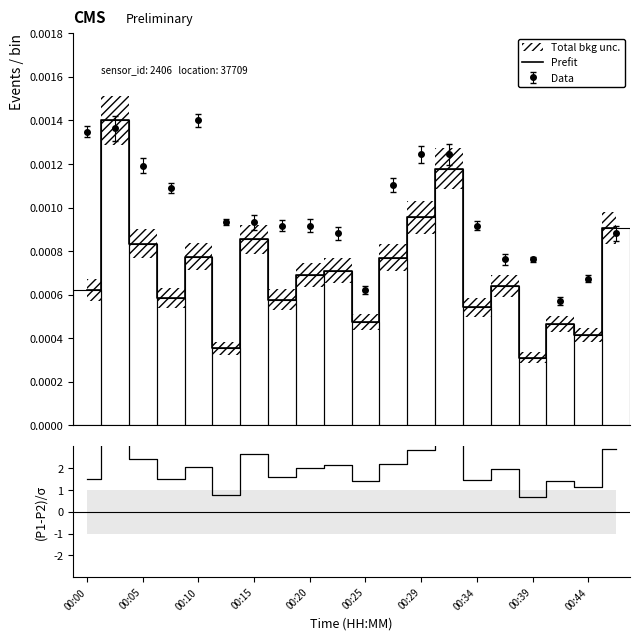

Rank the categories by Prefit value from lowest to highest.

16, 00:25, 18, 17, 10, 14, 00:34, 00:15, 00:00, 15, 00:39, 00:44, 11, 00:20, 00:10, 00:29, 19, 12, 13, 00:05